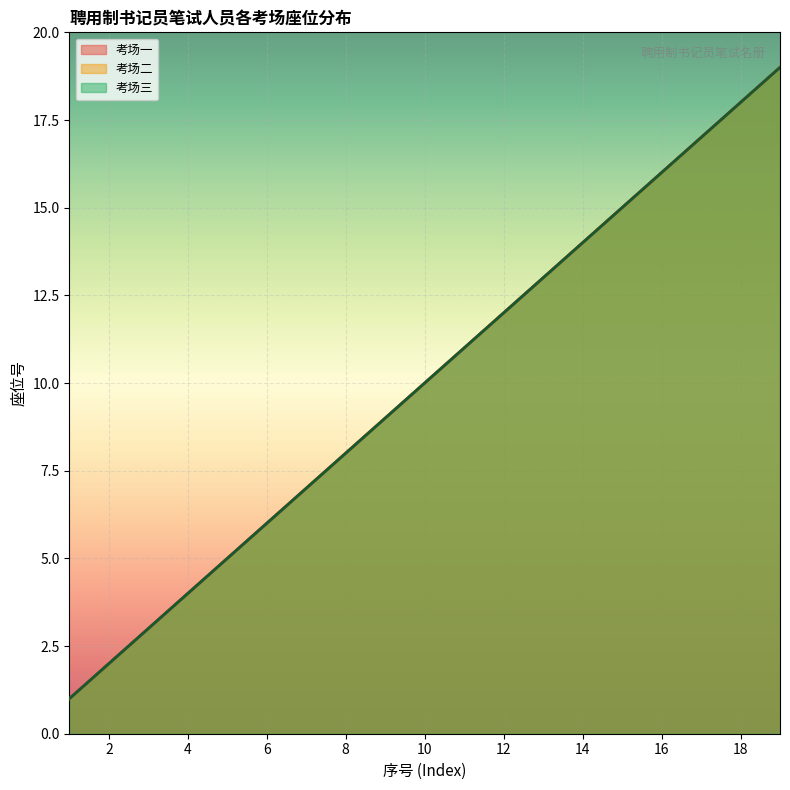

Rank the series at 3 from highest to lowest value.

考场一, 考场二, 考场三